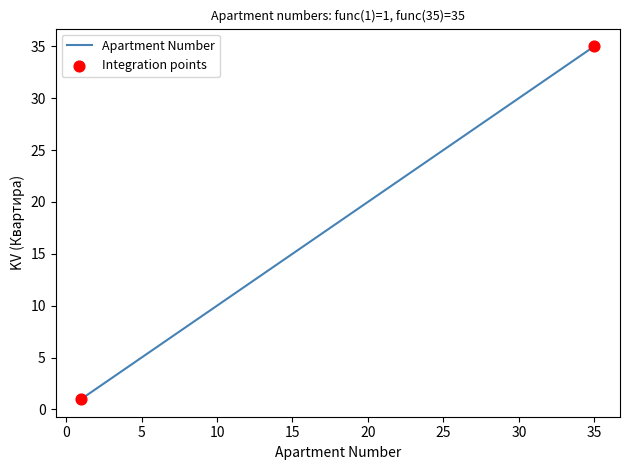

What is the maximum value shown in the chart?

35